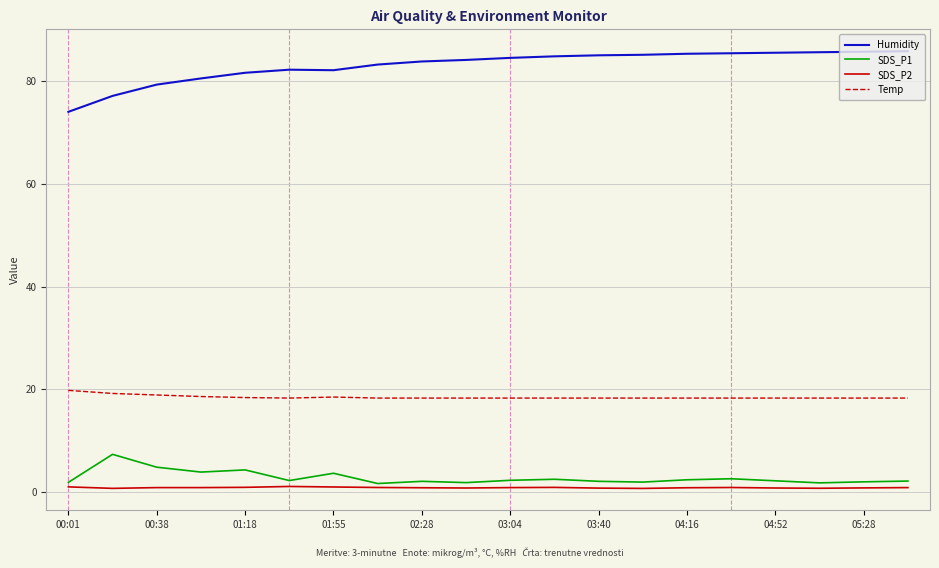

List the series in order of their peak value, lowest first.

SDS_P2, SDS_P1, Temp, Humidity